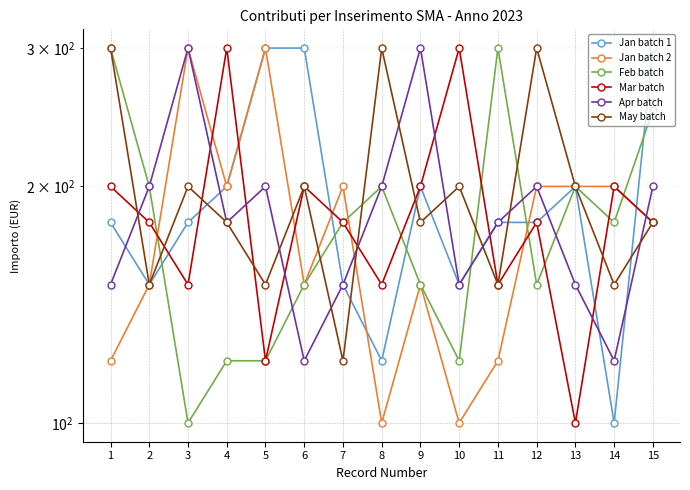

Which has a higher value, 12 or 5?

5